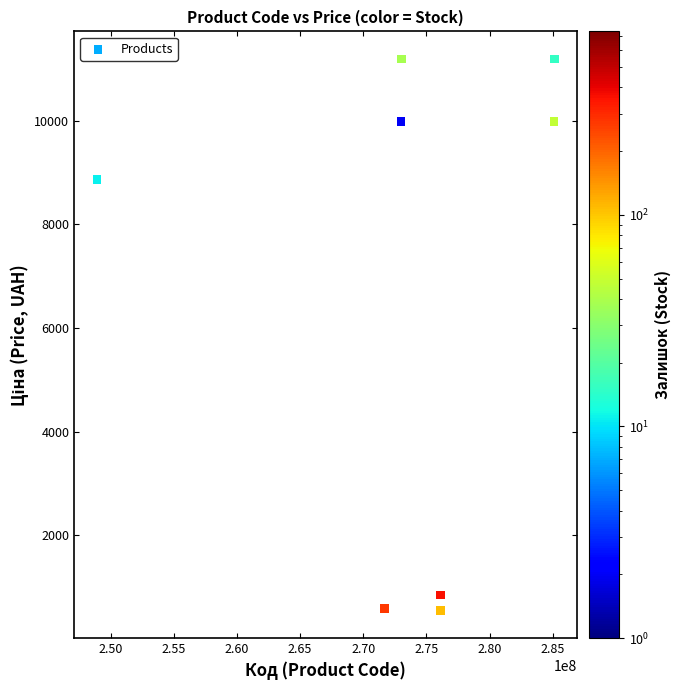

What Y value in the scatter plot is closest to 5869?

8856.7